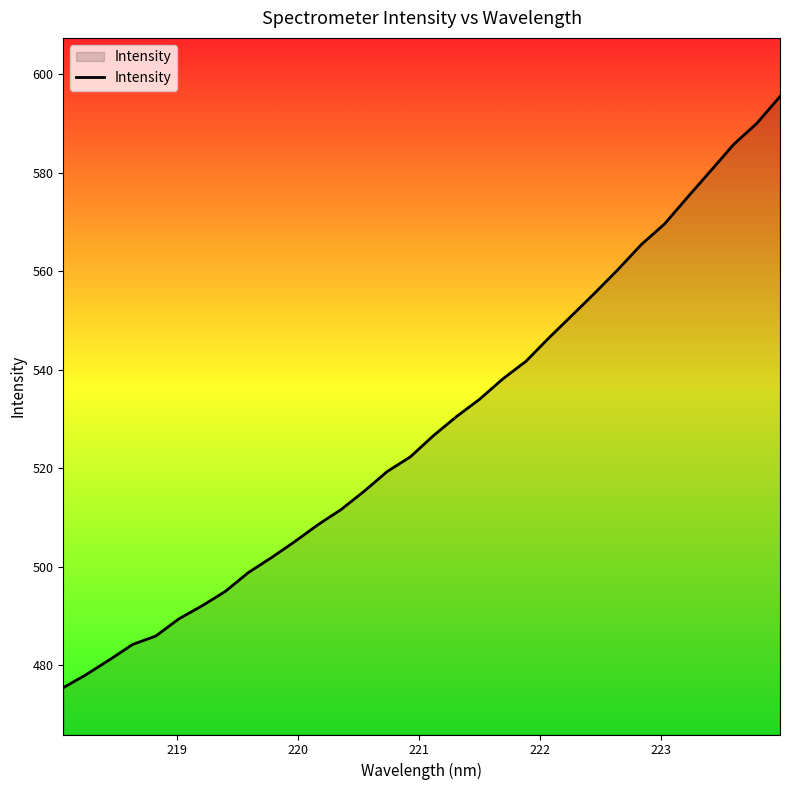

Does the chart have visible grid lines?

No